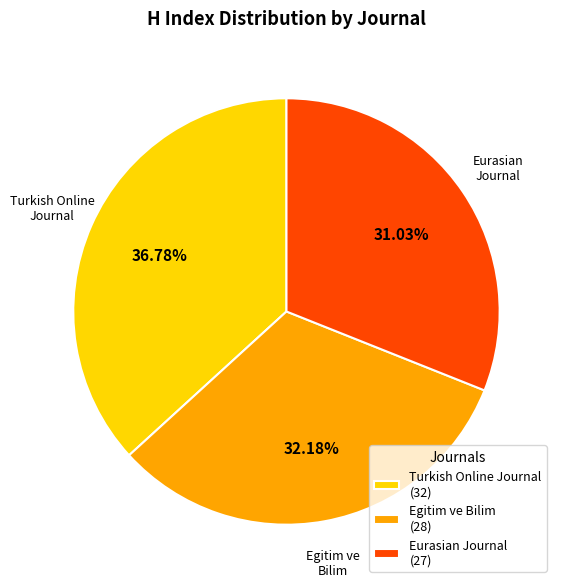

What is the largest slice in the pie chart?

Turkish Online Journal (32)